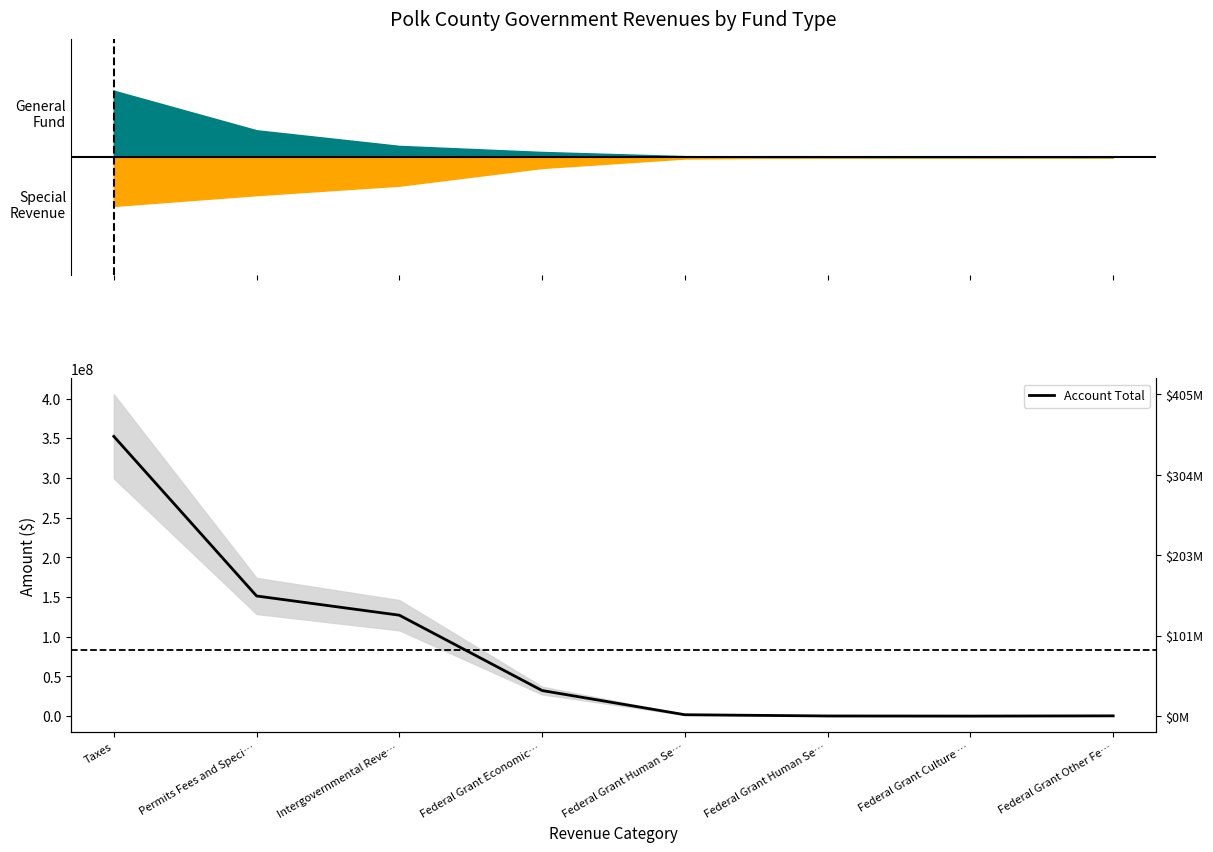

At which label does the data first exceed 32306018?

Taxes